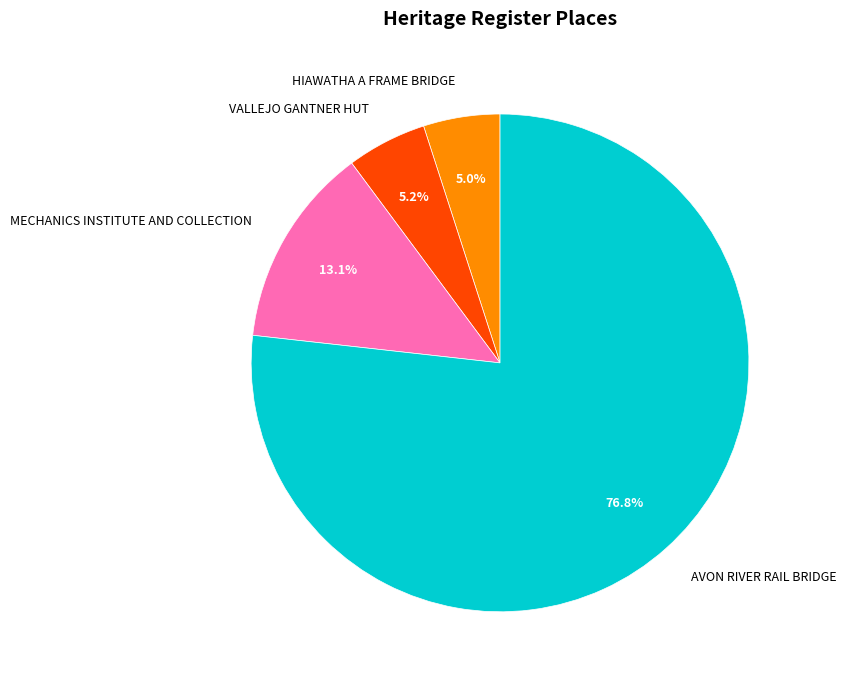

To the nearest percent, what is the combined percentage of HIAWATHA A FRAME BRIDGE and MECHANICS INSTITUTE AND COLLECTION?

18%